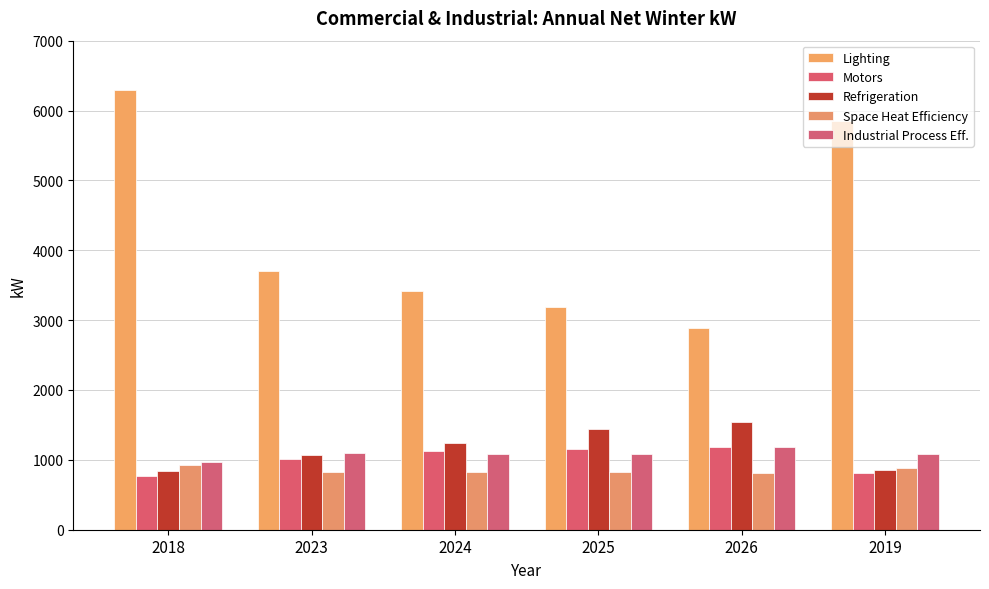

List the labels in order of Refrigeration value, largest first.

2026, 2025, 2024, 2023, 2019, 2018